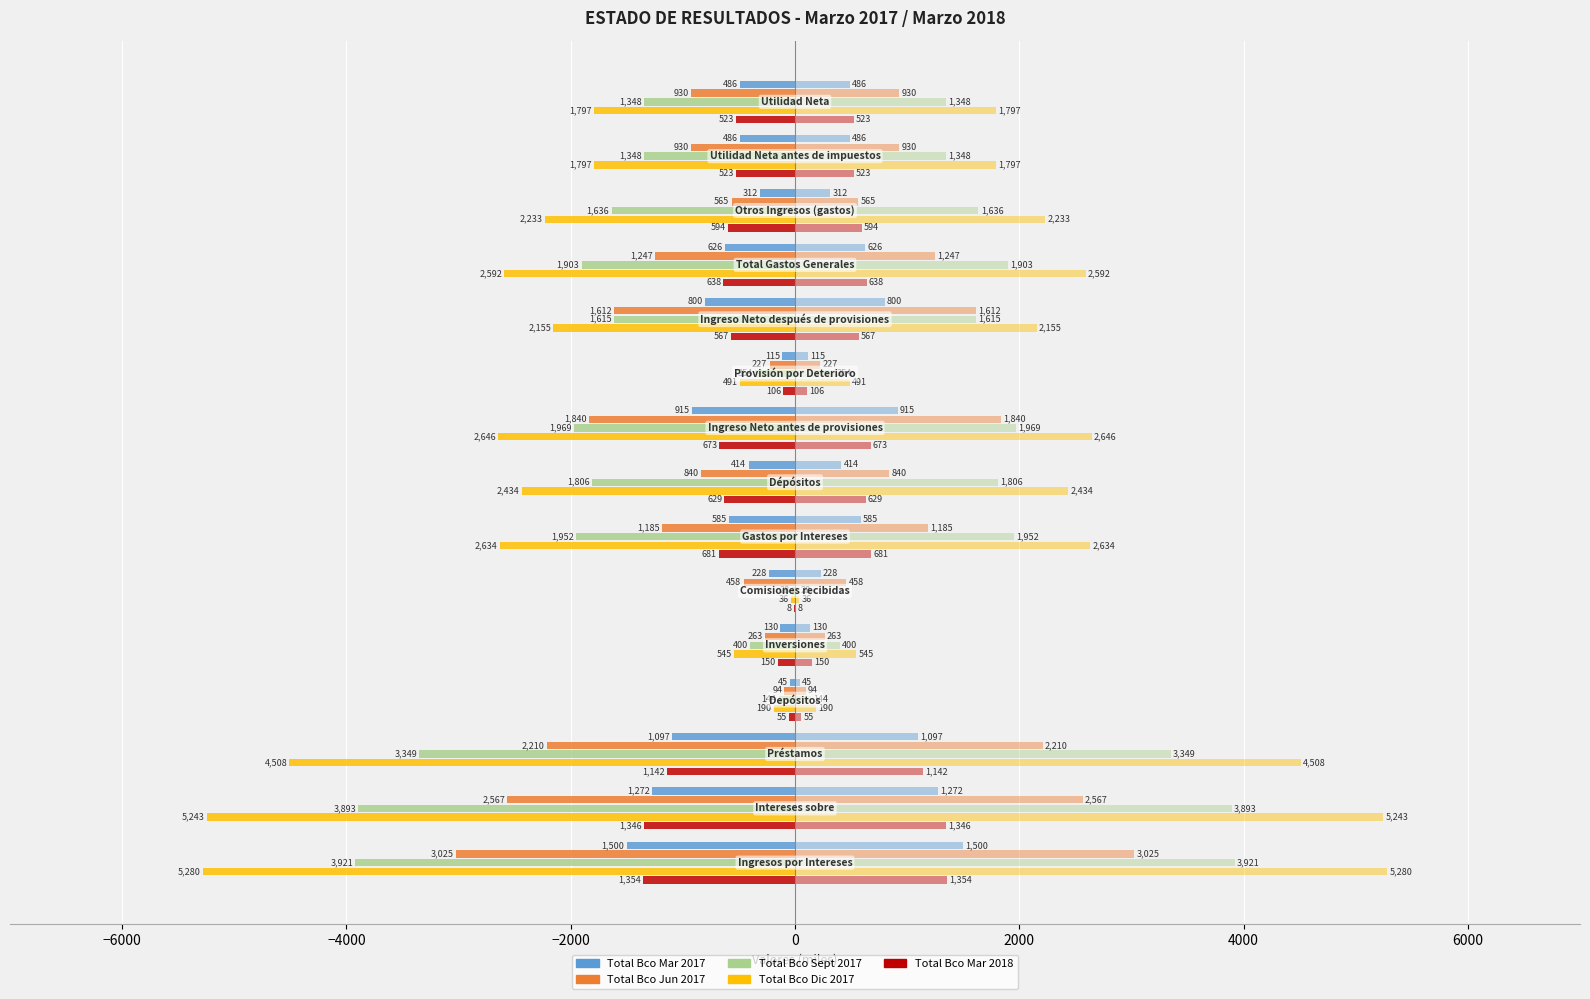

What is the sum of all Total Bco Jun 2017 values?

-17992.5